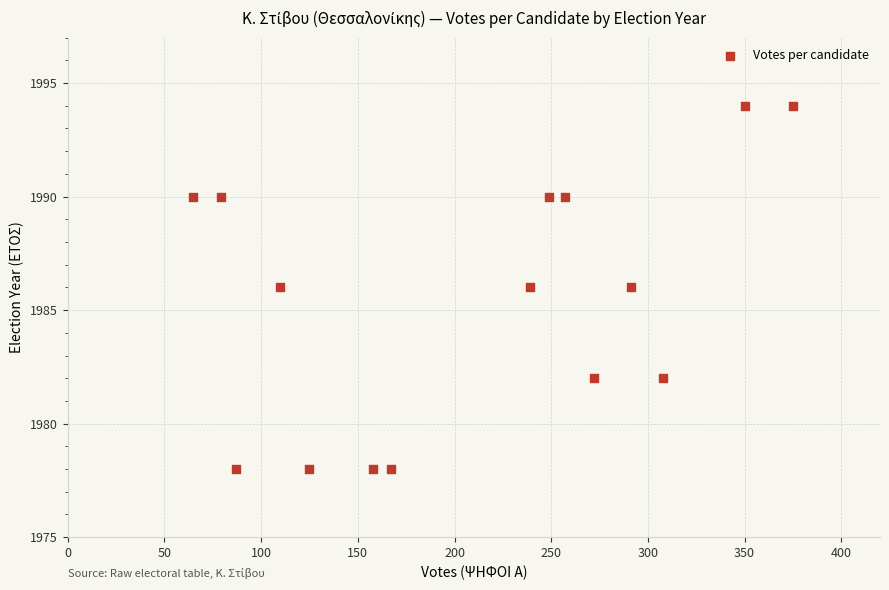

What is the range of Y values (max minus min)?

16